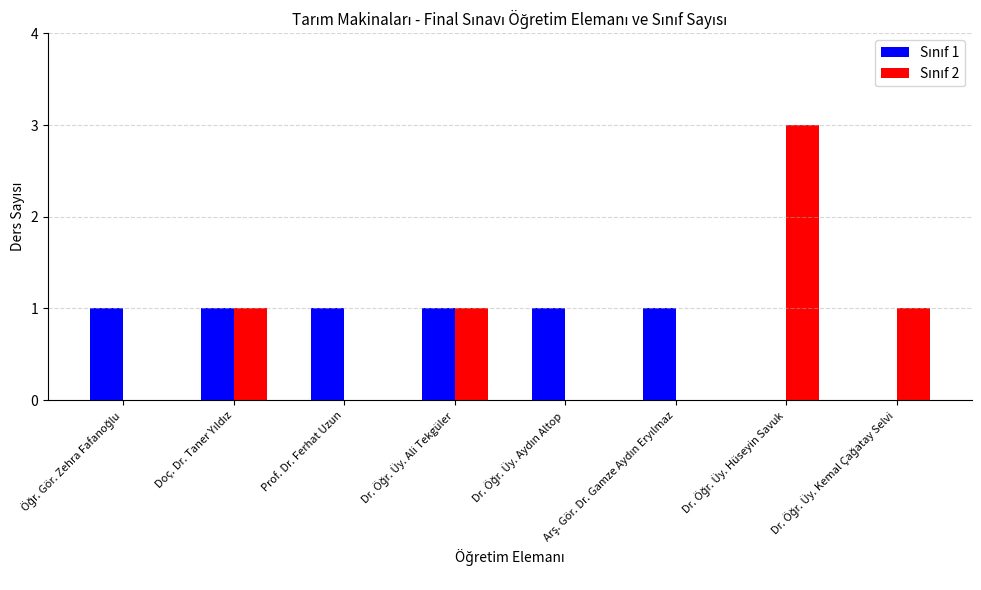

What is the maximum value shown in the chart?

3